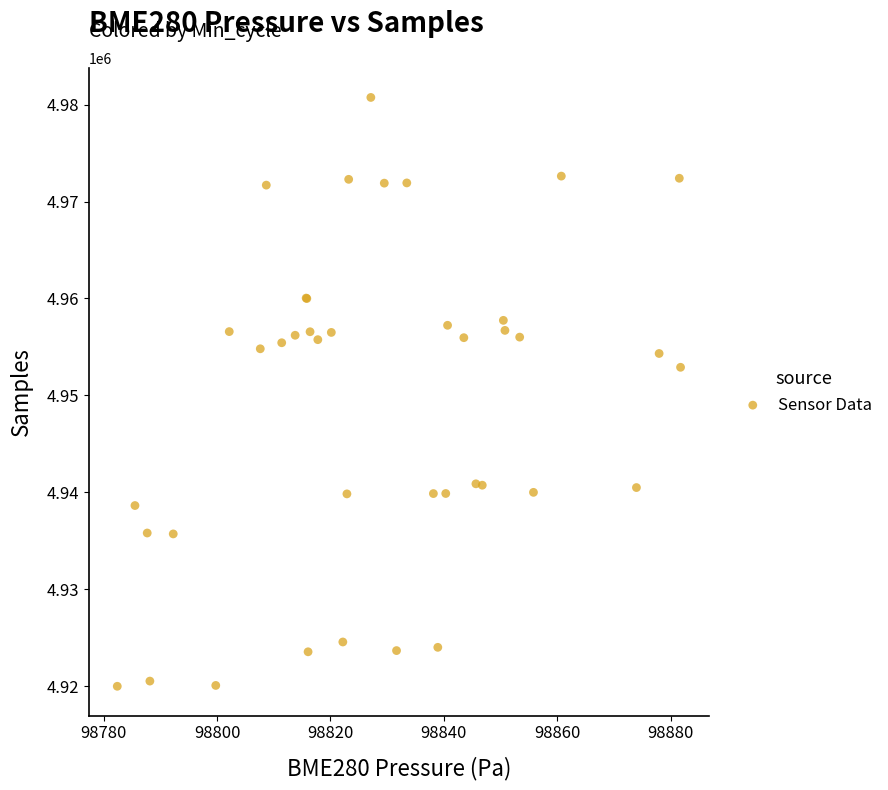

What Y value in the scatter plot is closest to 4950363?

4952898